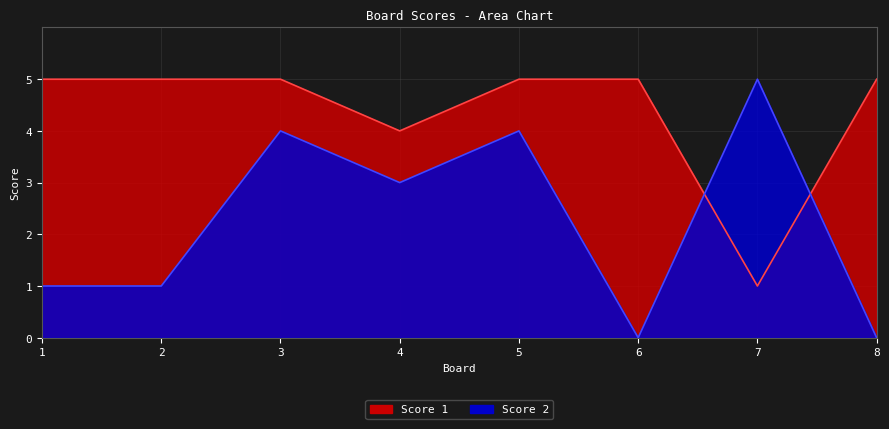

How many values in Score 2 are above zero?

6